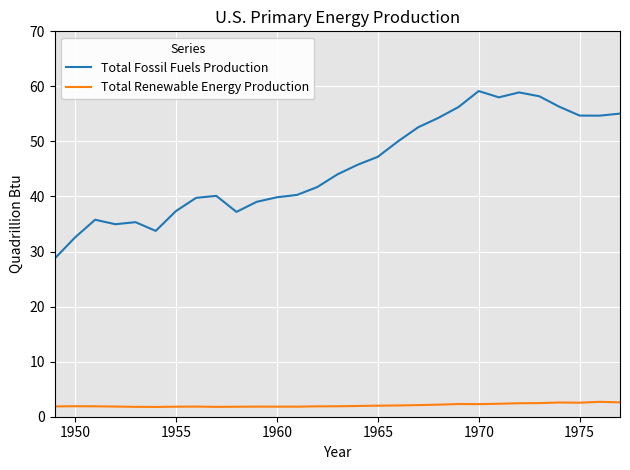

Which series has the largest total across all categories?

Total Fossil Fuels Production